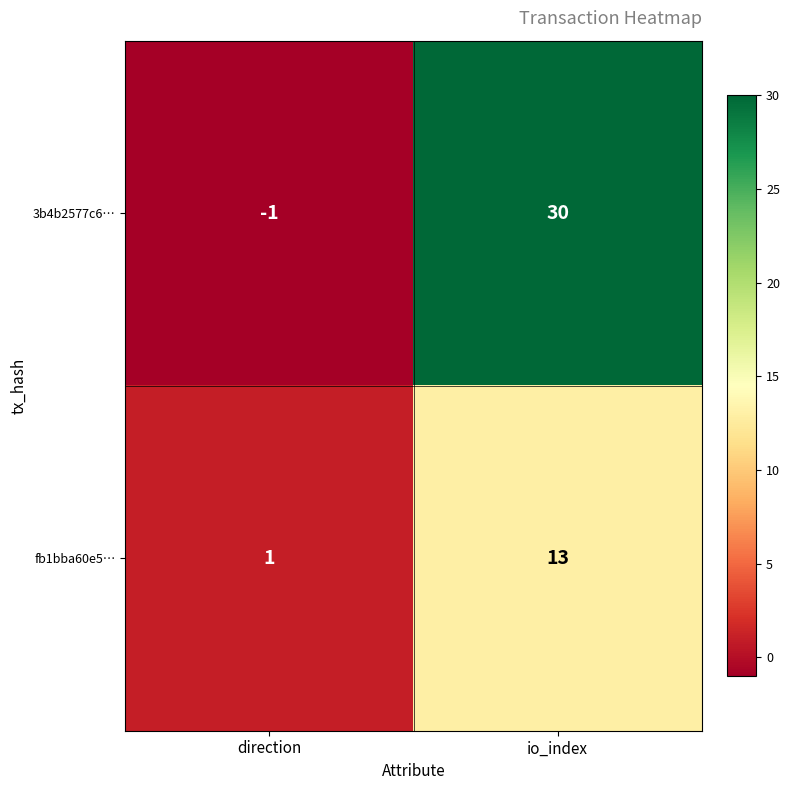

Rank the series by their maximum value, from lowest to highest.

fb1bba60e5…, 3b4b2577c6…